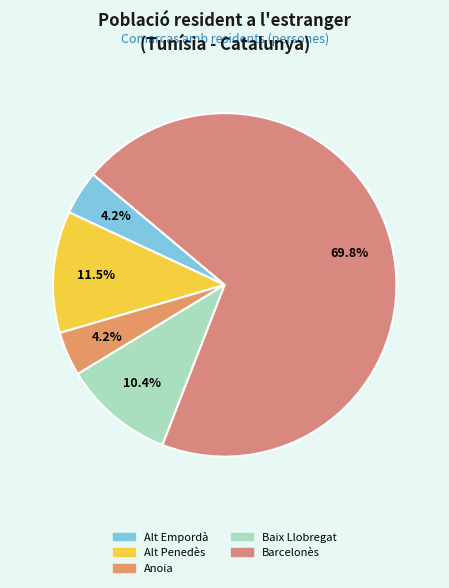

Count the number of slices in the pie.

5